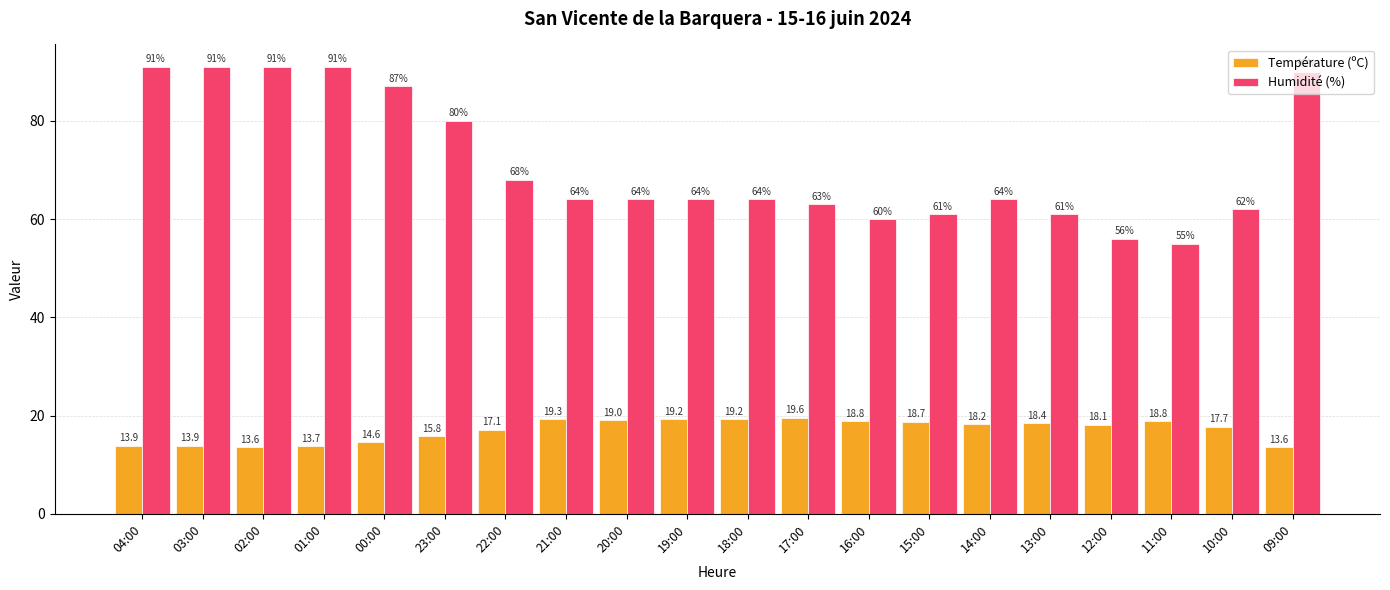

Which category has the highest value in the Température (ºC) series?

17:00